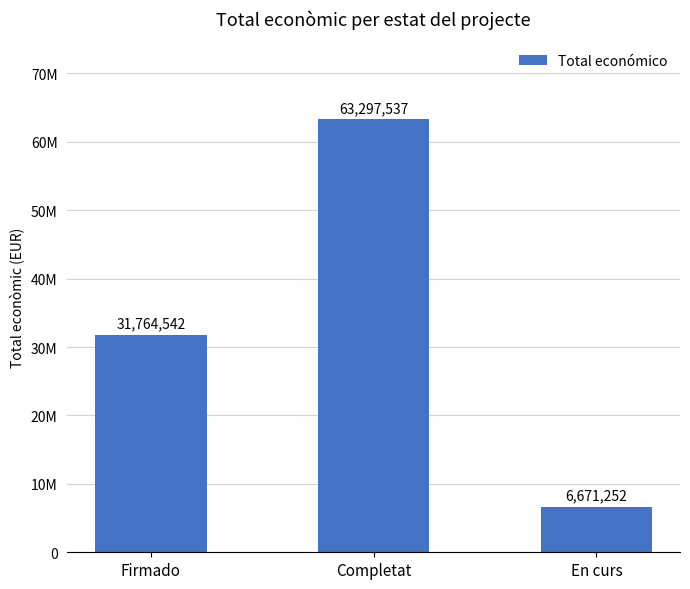

Does the chart contain any negative values?

No